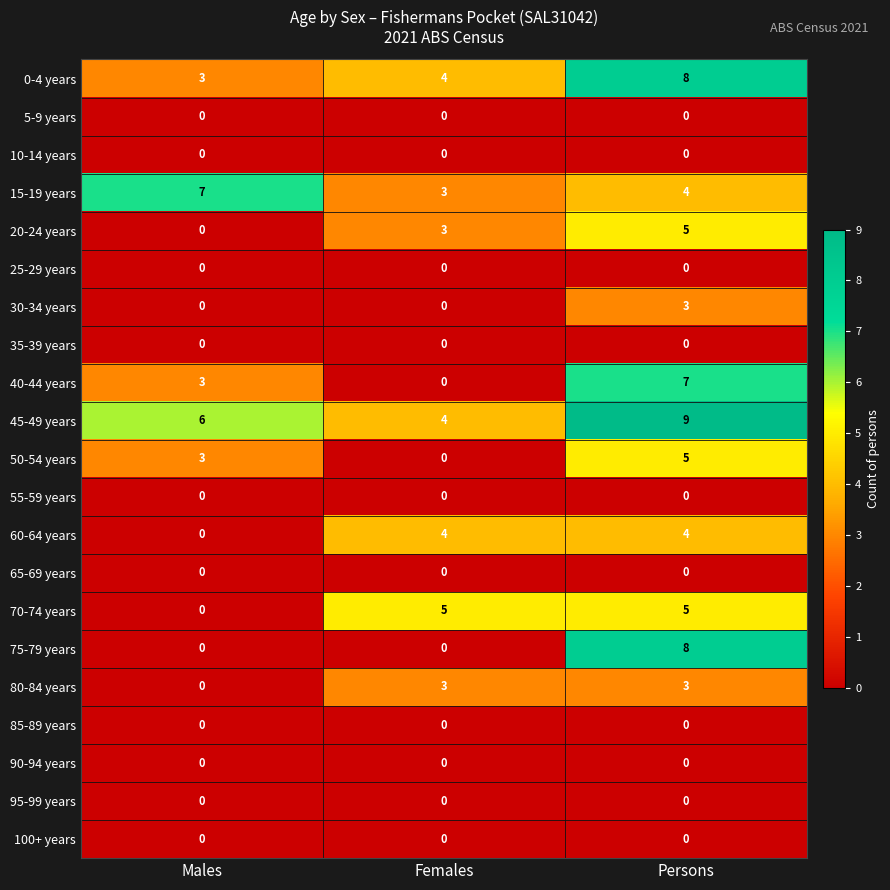

How many categories are shown in the chart?

3